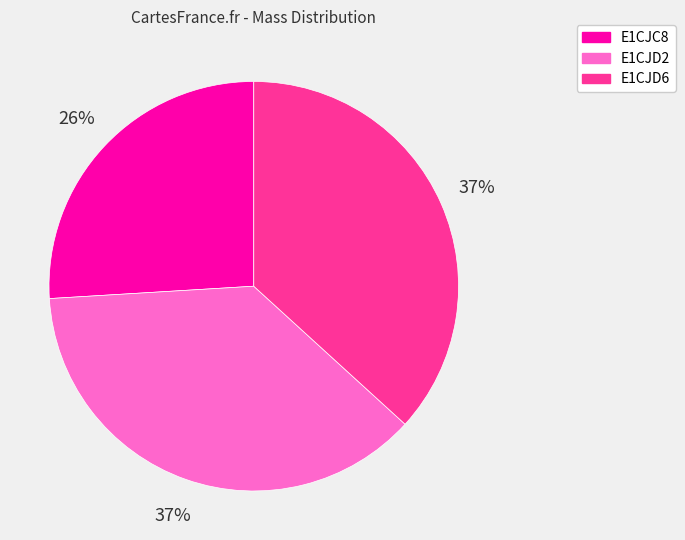

The E1CJD2 slice represents 37% of the pie. True or false?

True